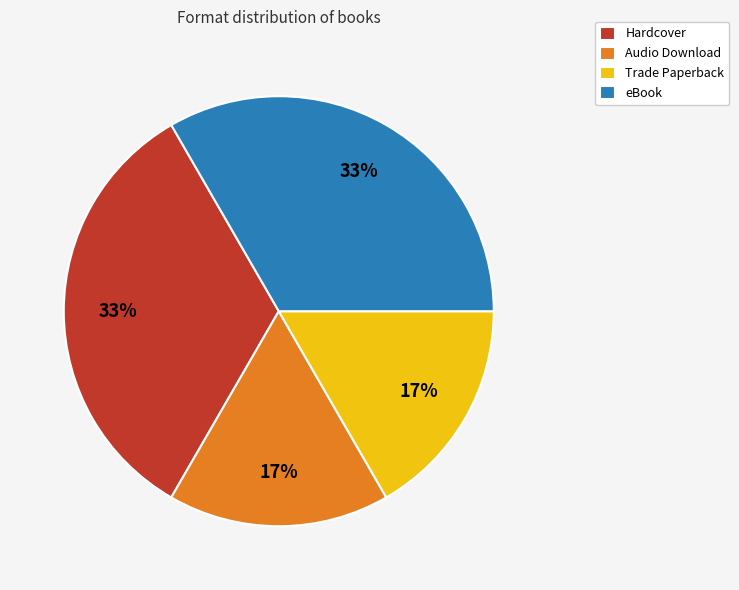

To the nearest percent, what is the combined percentage of Hardcover and Audio Download?

50%